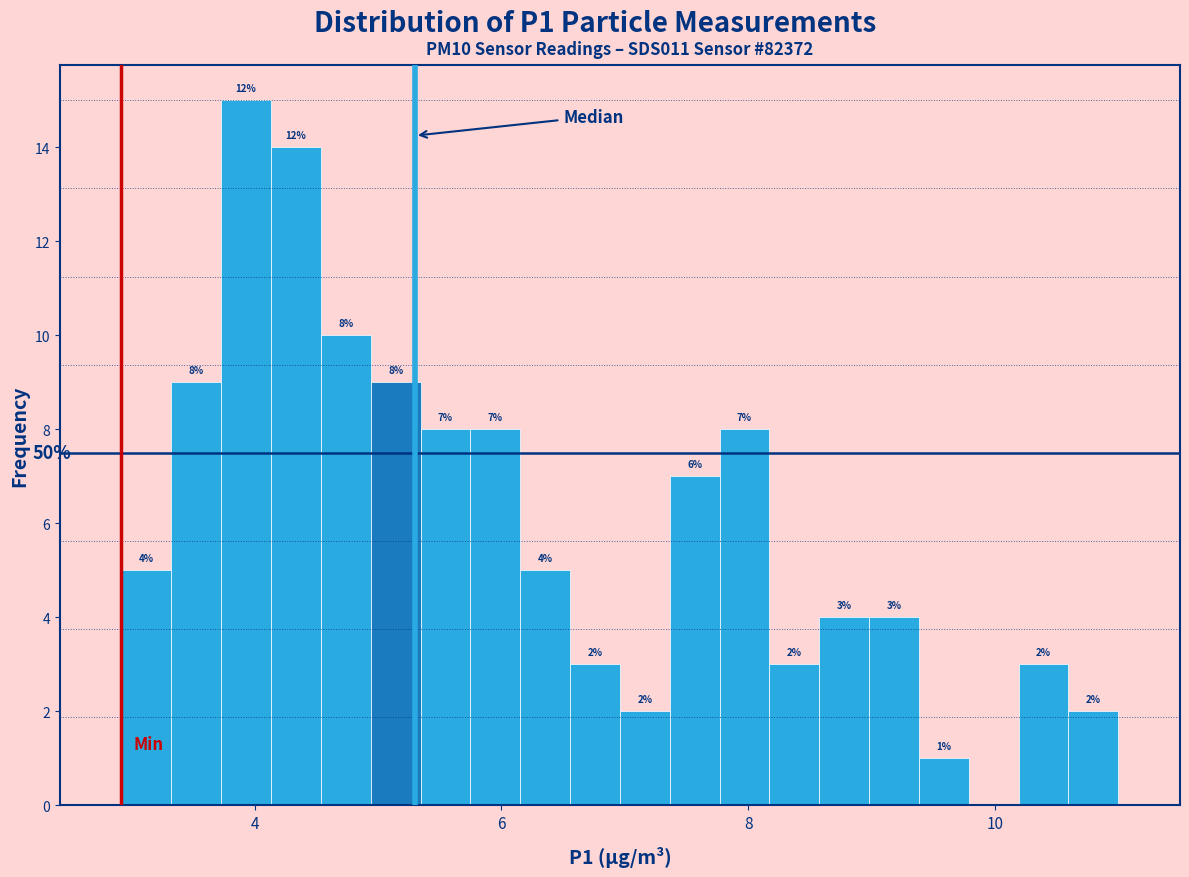

Read against the x-axis, roughly where is the centre of the tallest bar?

4.0